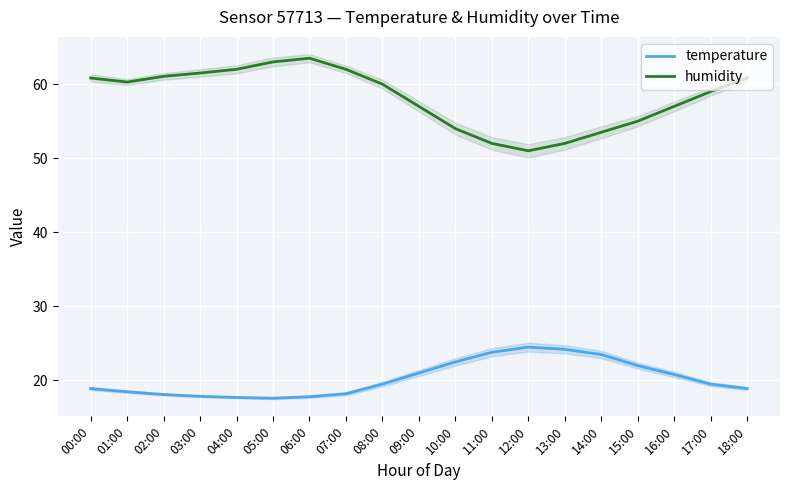

Where does the humidity series first go above 60?

00:00